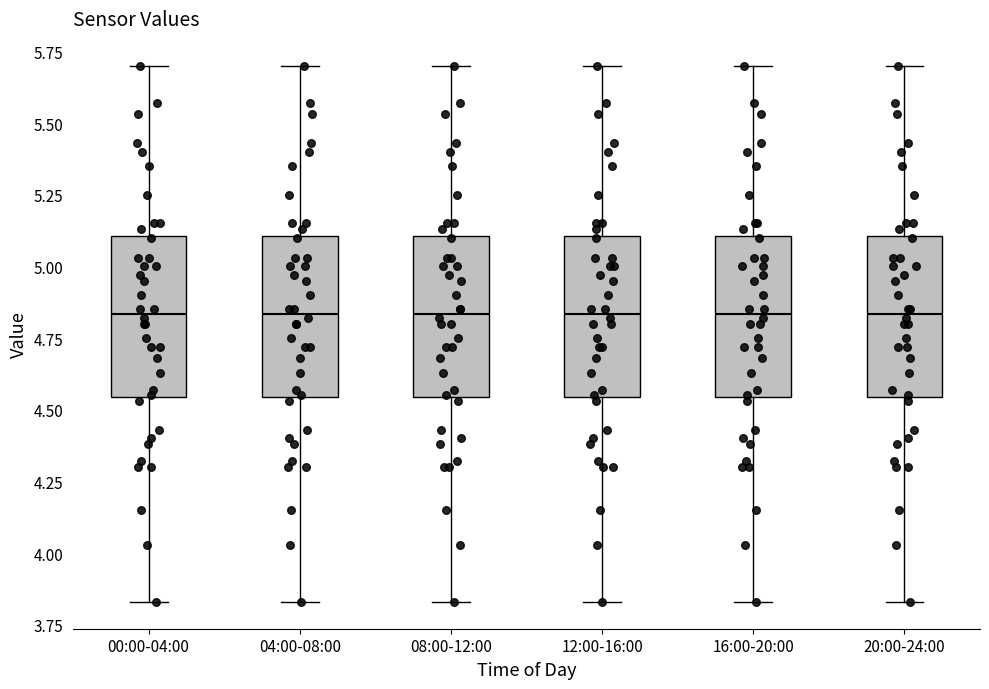

Reading left to right, read every box against the y-axis: the position of its median line, the range the box covers, and the ends of its whiskers. The values are not printed on the chart, so give them approximately, as read against the axis.

00:00-04:00: median 4.85, box 4.55 to 5.10, whiskers 3.85 to 5.70
04:00-08:00: median 4.85, box 4.55 to 5.10, whiskers 3.85 to 5.70
08:00-12:00: median 4.85, box 4.55 to 5.10, whiskers 3.85 to 5.70
12:00-16:00: median 4.85, box 4.55 to 5.10, whiskers 3.85 to 5.70
16:00-20:00: median 4.85, box 4.55 to 5.10, whiskers 3.85 to 5.70
20:00-24:00: median 4.85, box 4.55 to 5.10, whiskers 3.85 to 5.70